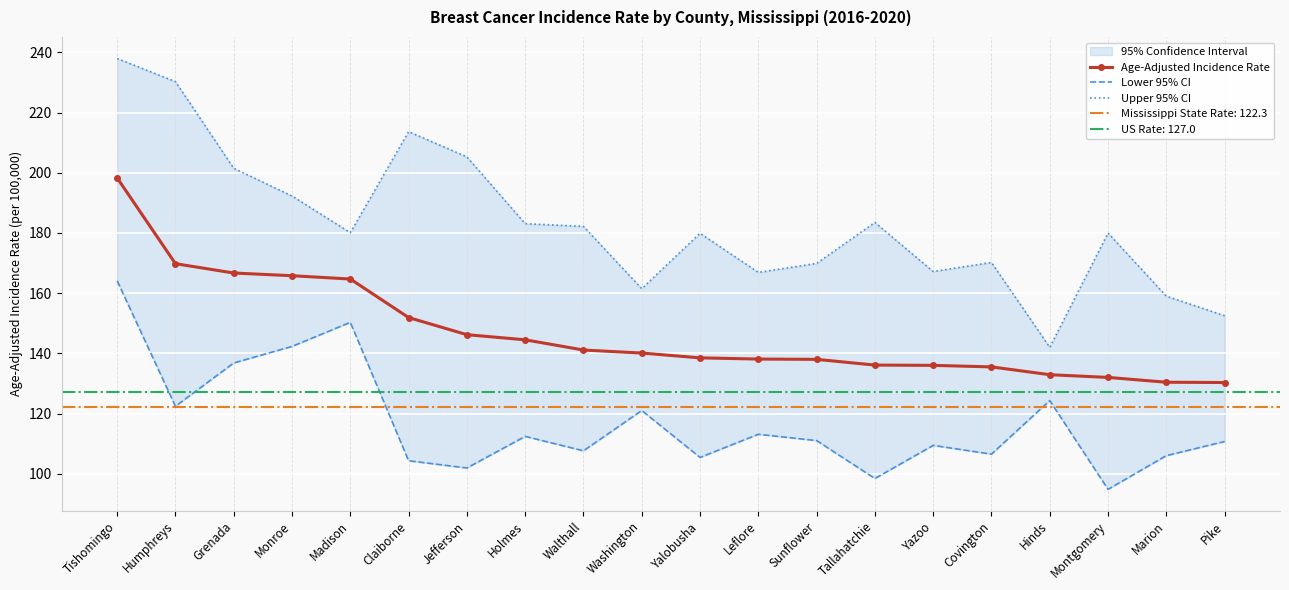

The value of Upper 95% CI at Humphreys is 402.6. True or false?

False